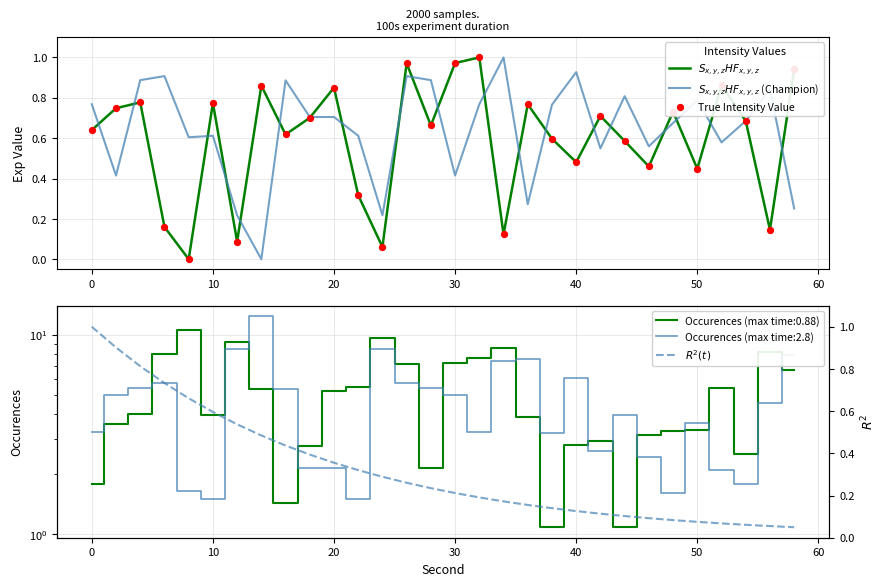

Which series reaches the minimum Y coordinate?

$S_{x,y,z}HF_{x,y,z}$